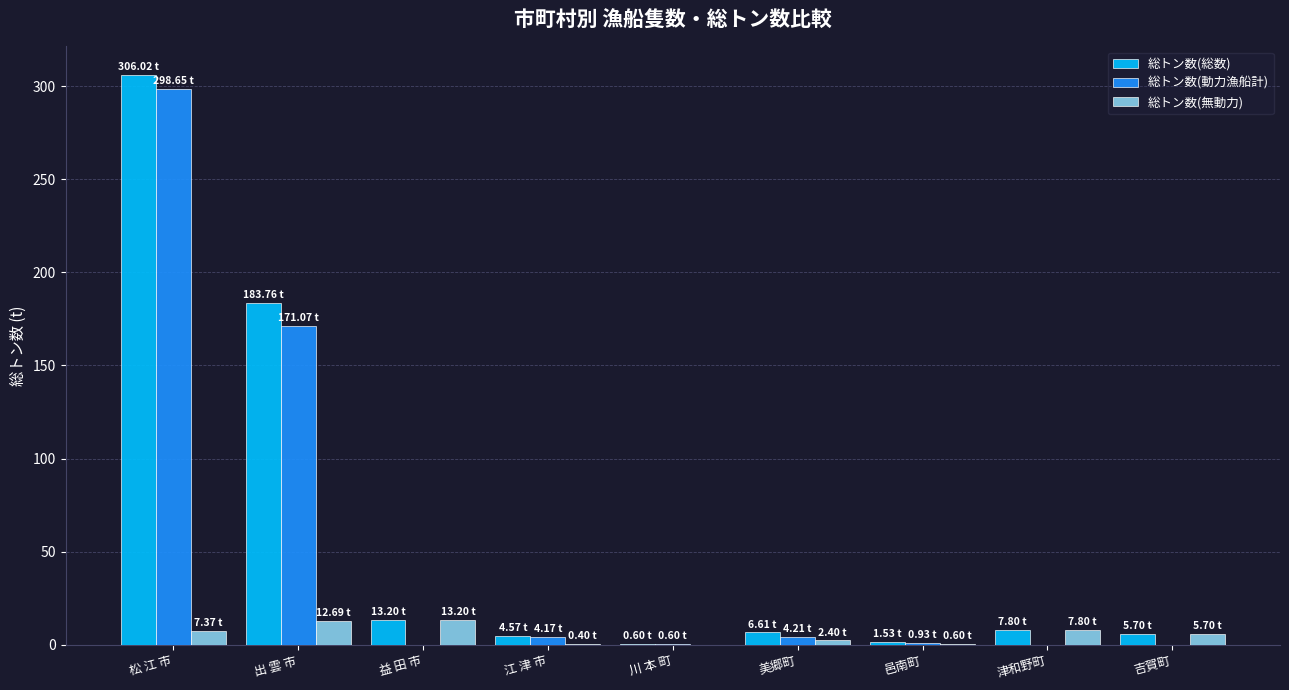

Are the bars grouped side by side (vs. stacked)?

Yes